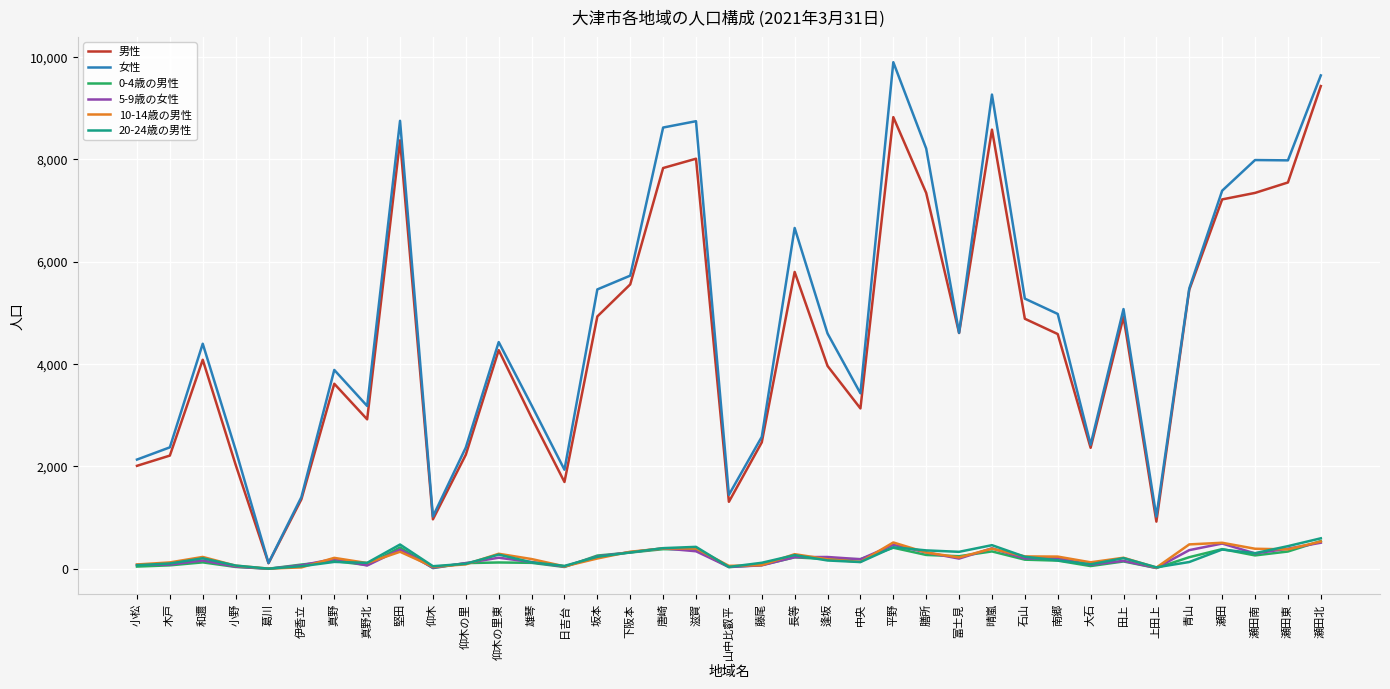

What is the difference between the maximum and minimum values in the 0-4歳の男性 series?

540